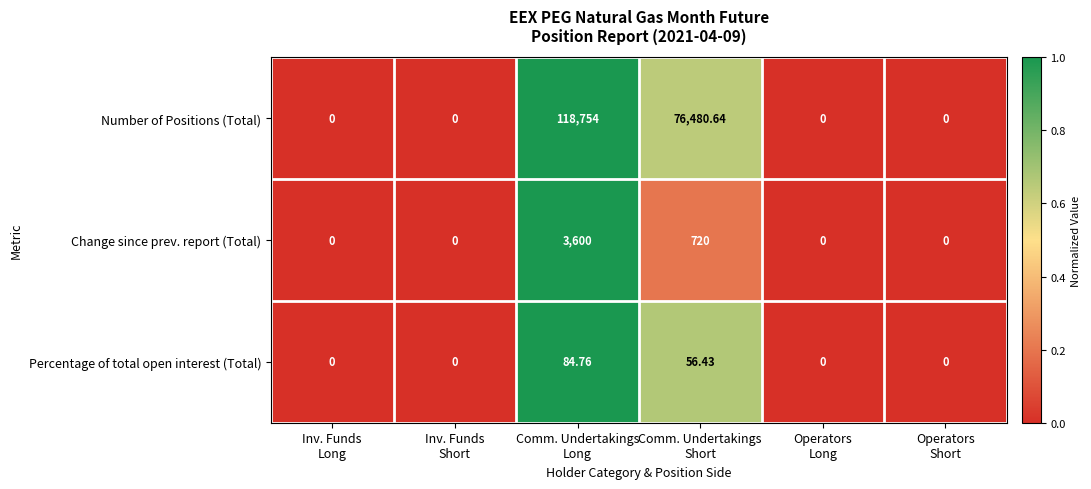

How many values in Number of Positions (Total) are above zero?

2